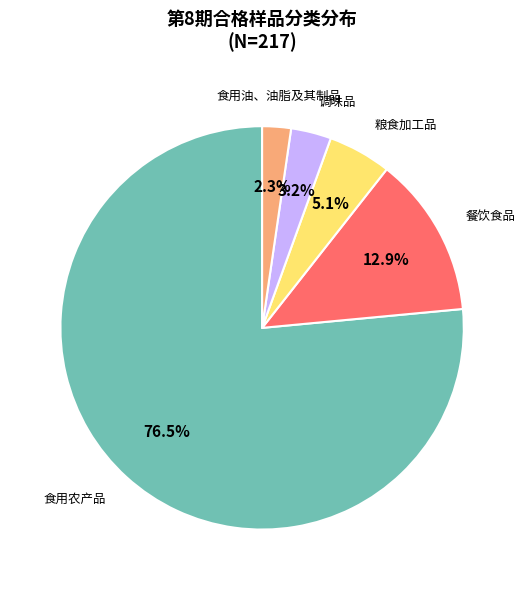

Does any single category account for the majority?

Yes